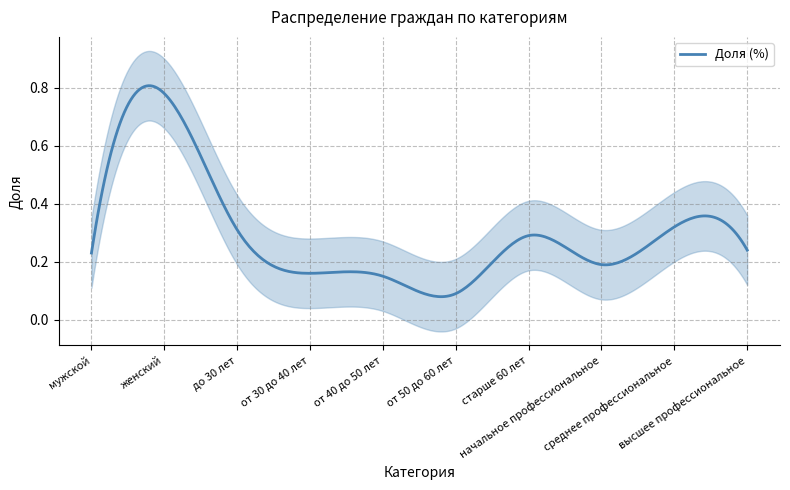

What is the maximum value shown in the chart?

0.8